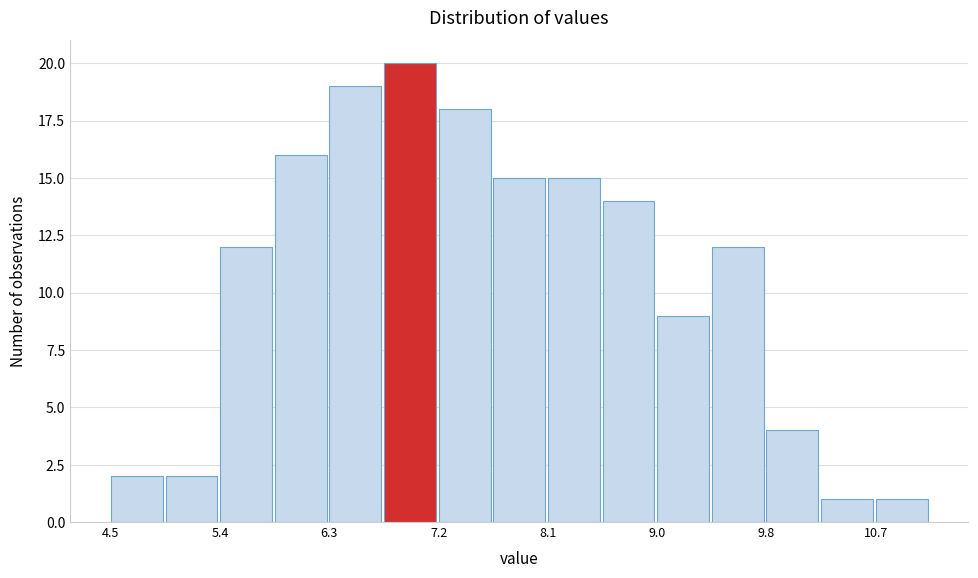

Reading left to right, list every bar in this chart as the range it spans on the x-axis followed by its height. Neither the bar edges nor the heights are printed on the chart, so give them approximately, as read against the axes.

4.5 to 4.9: 2
4.9 to 5.4: 2
5.4 to 5.8: 12
5.8 to 6.3: 16
6.3 to 6.7: 19
6.7 to 7.2: 20
7.2 to 7.6: 18
7.6 to 8.1: 15
8.1 to 8.5: 15
8.5 to 9.0: 14
9.0 to 9.4: 9
9.4 to 9.8: 12
9.8 to 10.3: 4
10.3 to 10.7: 1
10.7 to 11.2: 1